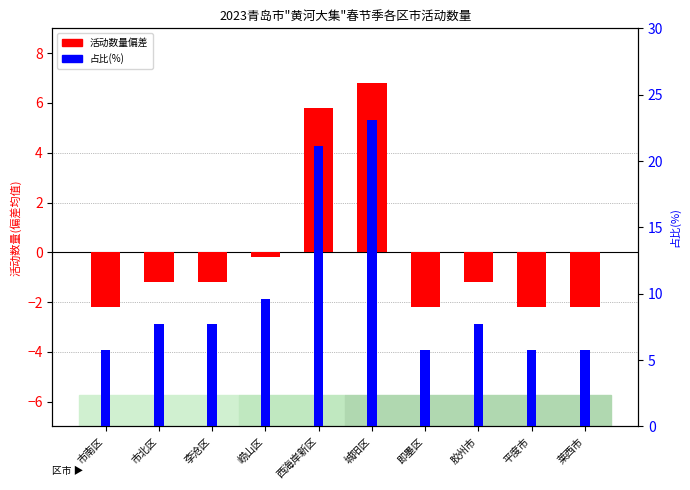

At how many categories does at least one series exceed 2?

10